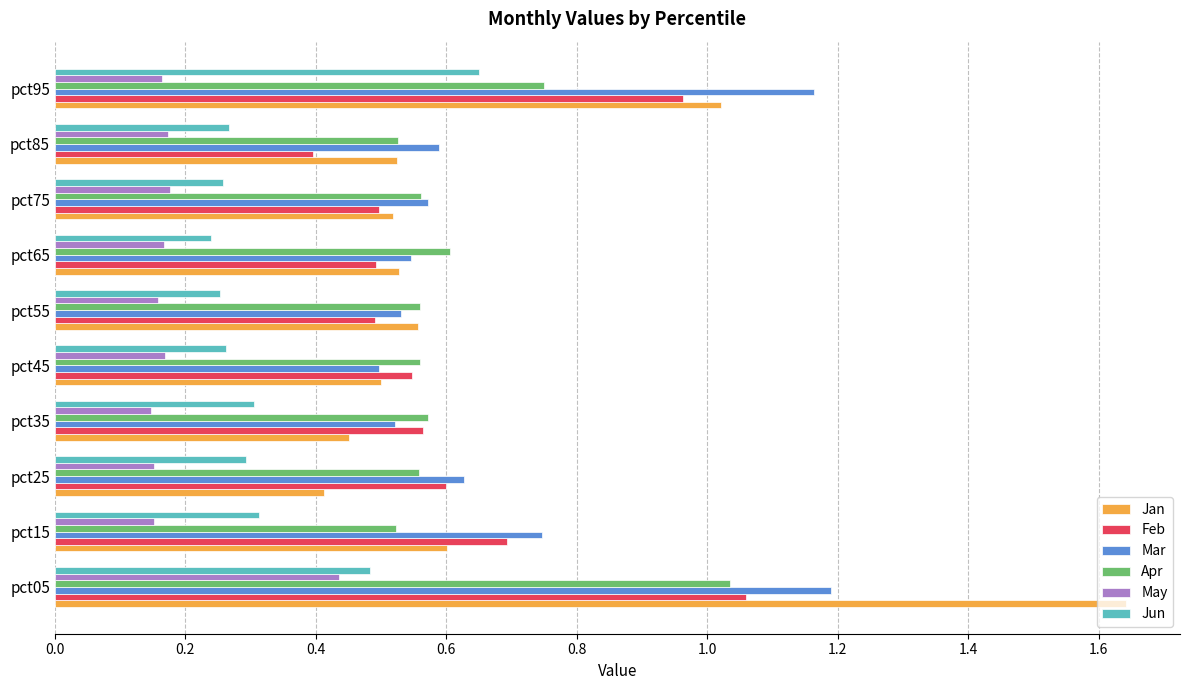

What are all the series names shown in the legend?

Jan, Feb, Mar, Apr, May, Jun